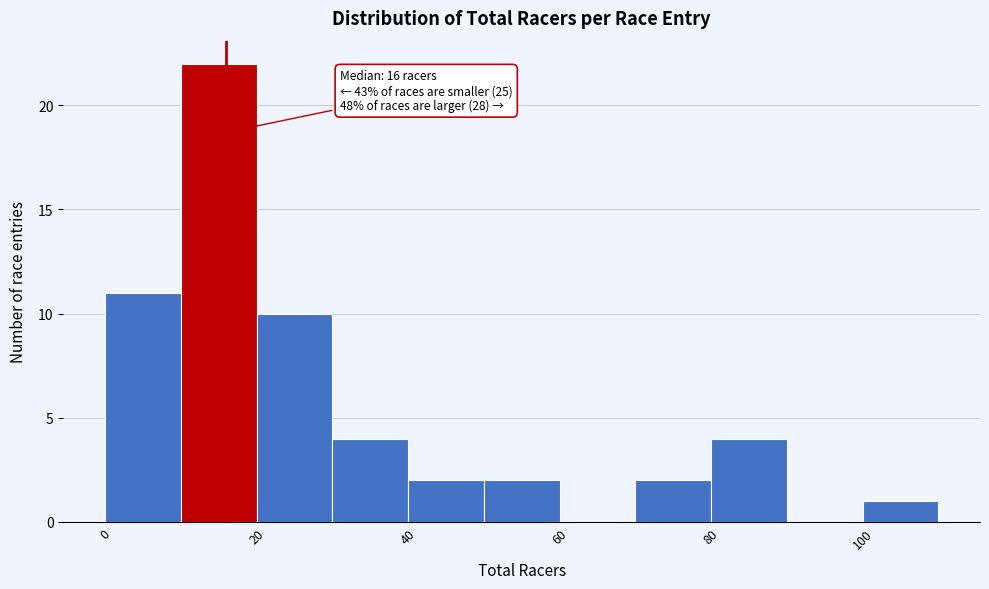

Which range on the x-axis has the tallest bar?

10 to 20